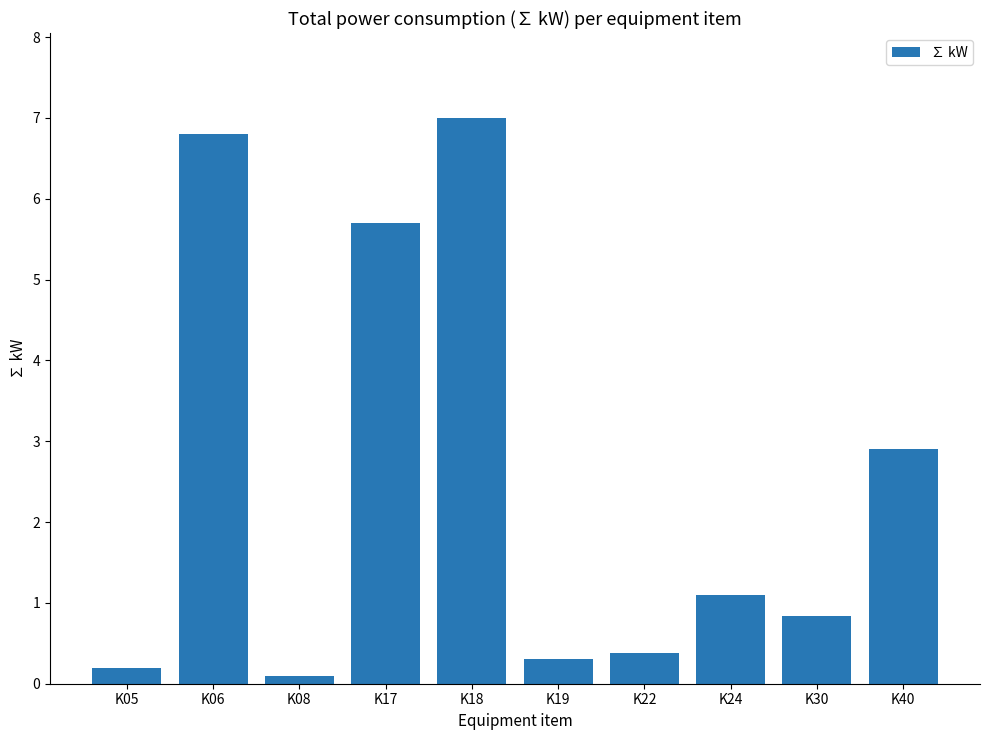

What is the difference between the second highest and second lowest values?

6.6